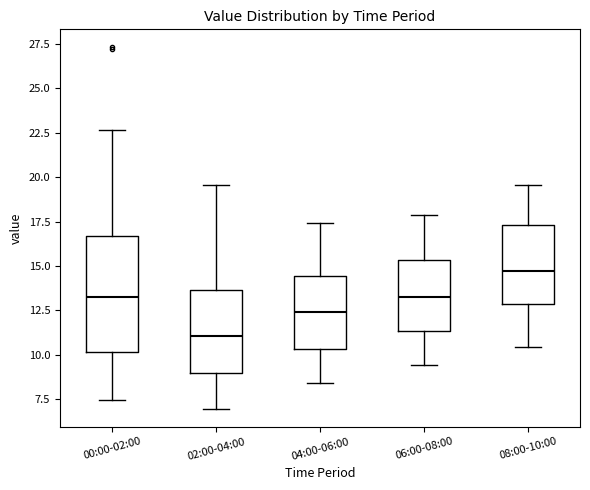

Reading left to right, read every box against the y-axis: the position of its median line, the range the box covers, and the ends of its whiskers. The values are not printed on the chart, so give them approximately, as read against the axis.

00:00-02:00: median 13.5, box 10.0 to 16.5, whiskers 7.5 to 22.5
02:00-04:00: median 11.0, box 9.0 to 13.5, whiskers 7.0 to 19.5
04:00-06:00: median 12.5, box 10.5 to 14.5, whiskers 8.5 to 17.5
06:00-08:00: median 13.0, box 11.5 to 15.5, whiskers 9.5 to 18.0
08:00-10:00: median 14.5, box 13.0 to 17.5, whiskers 10.5 to 19.5